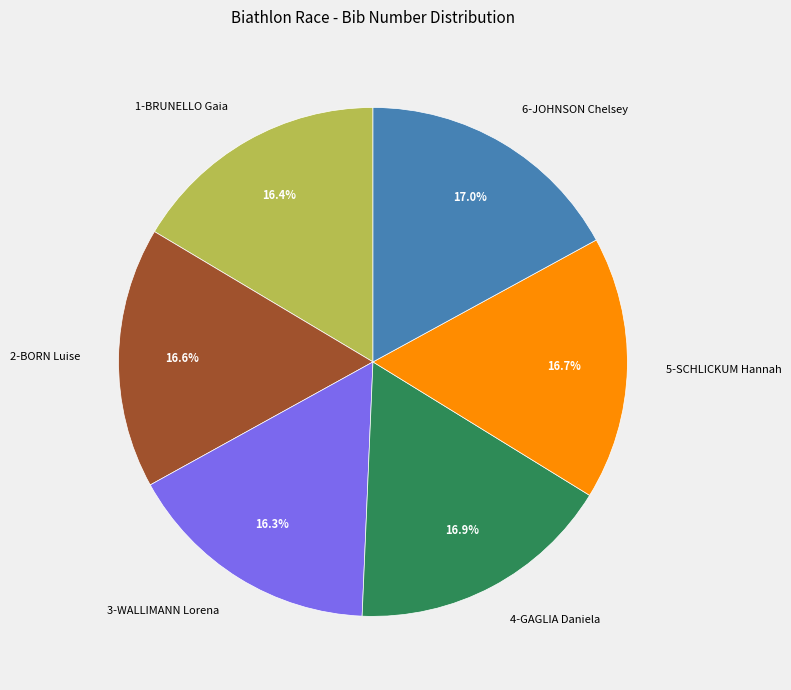

Approximately how many times larger is the value at 6-JOHNSON Chelsey compared to 4-GAGLIA Daniela?

1.0